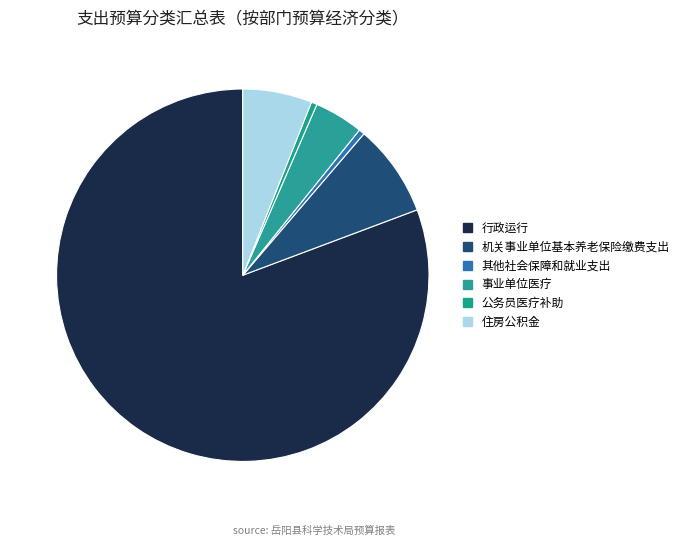

Count the number of slices in the pie.

6